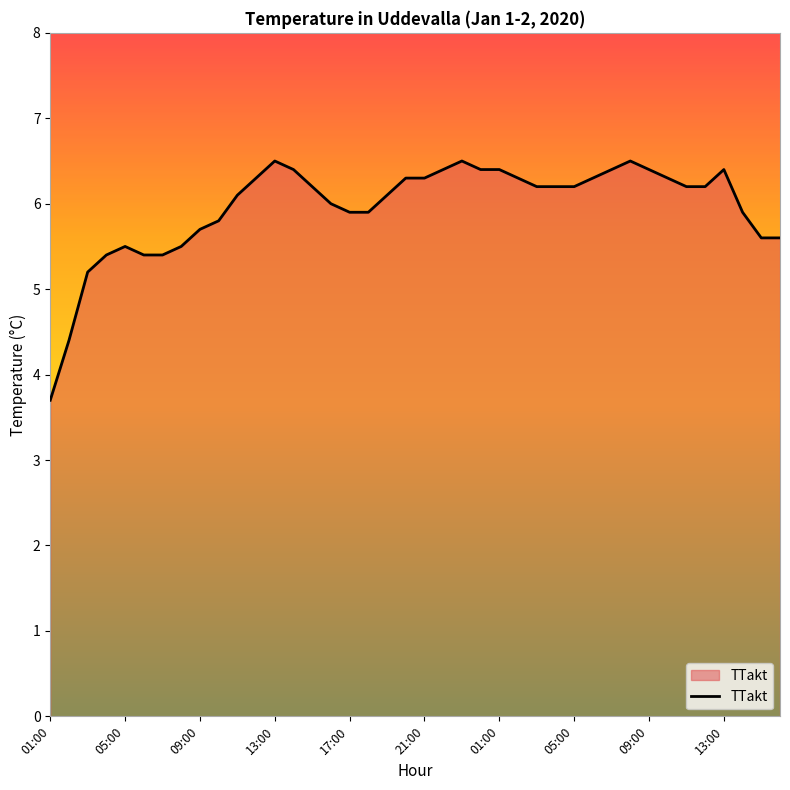

What is the smallest value displayed?

3.7